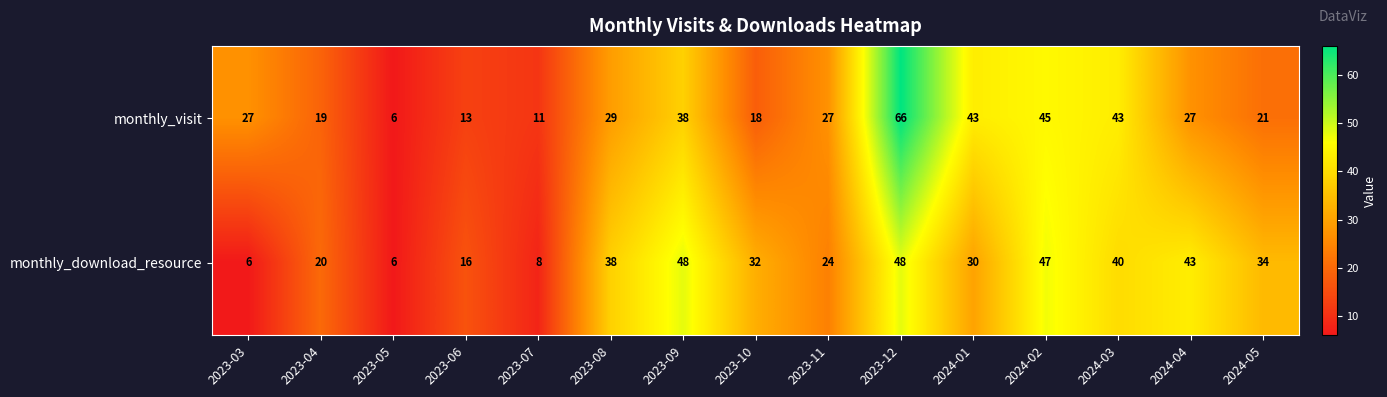

Which series has the largest total across all categories?

monthly_download_resource